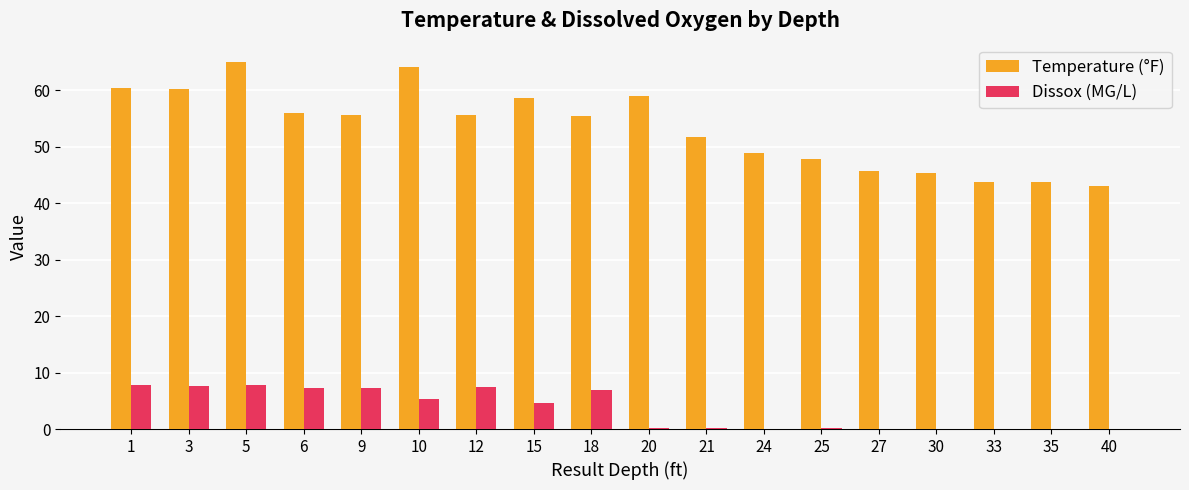

Which series changed the most between 10 and 20?

Temperature (°F)